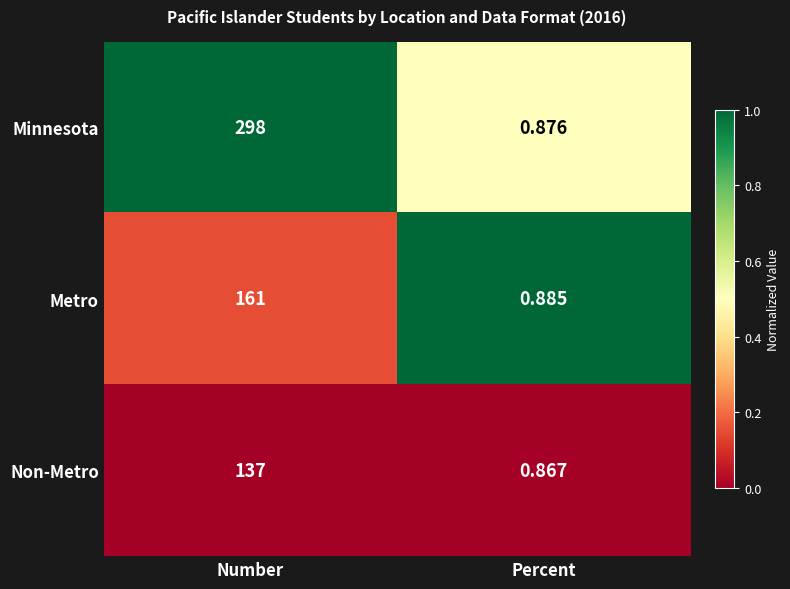

At which label is Minnesota closest to 149?

Percent